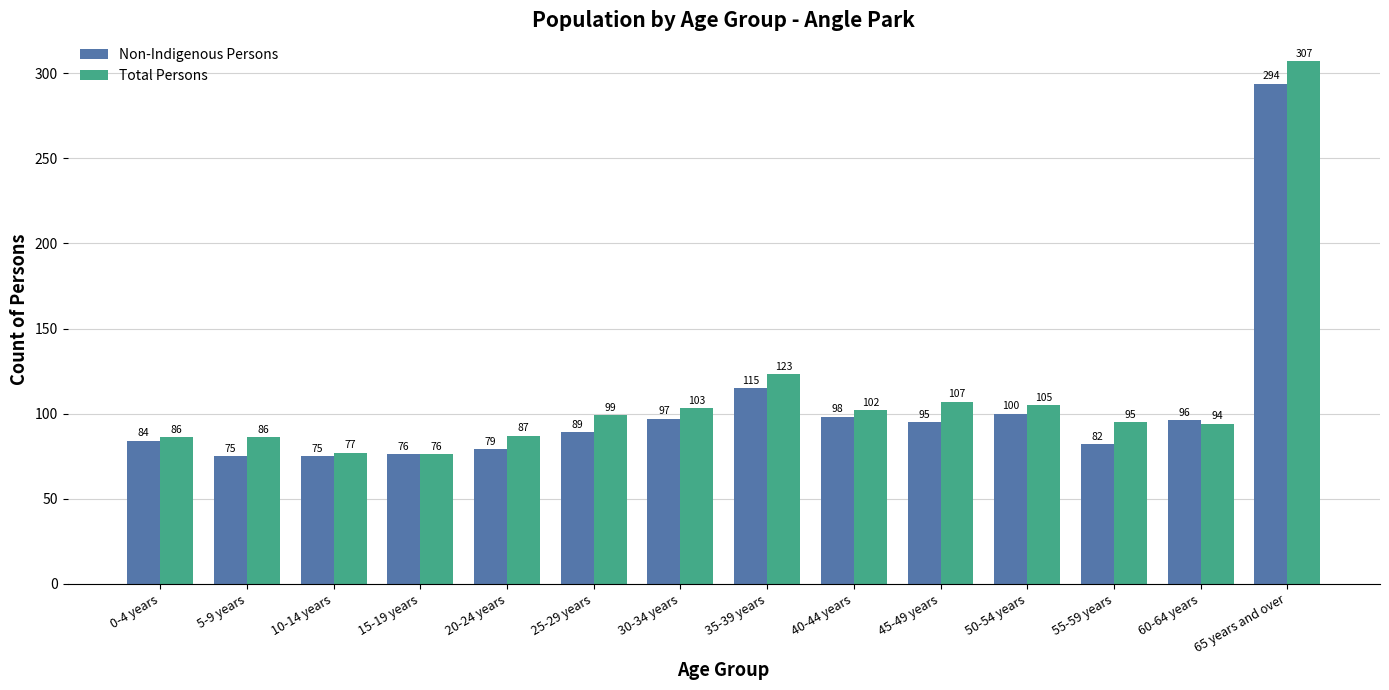

How many bars are there in each group?

2